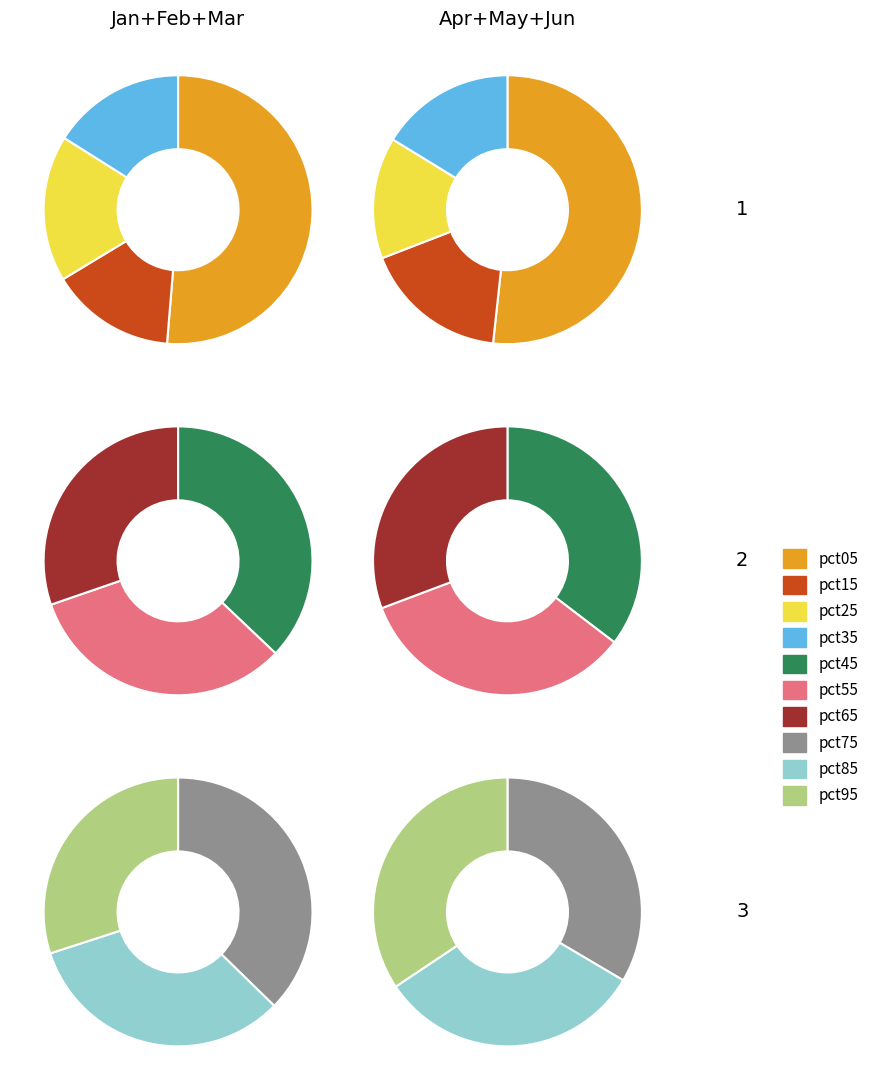

To the nearest percent, what portion does pct85 represent?

9%